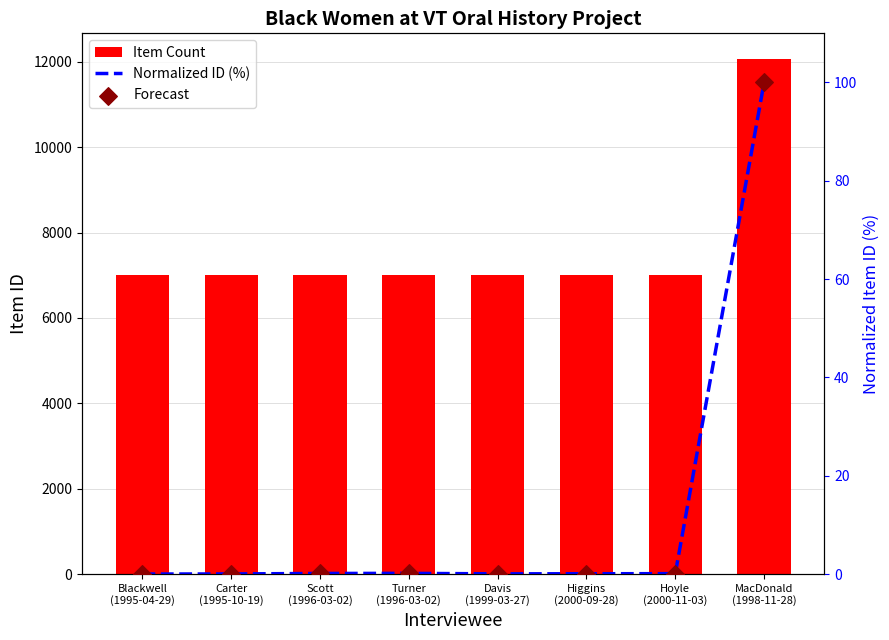

Which series has the largest total across all categories?

Item Count